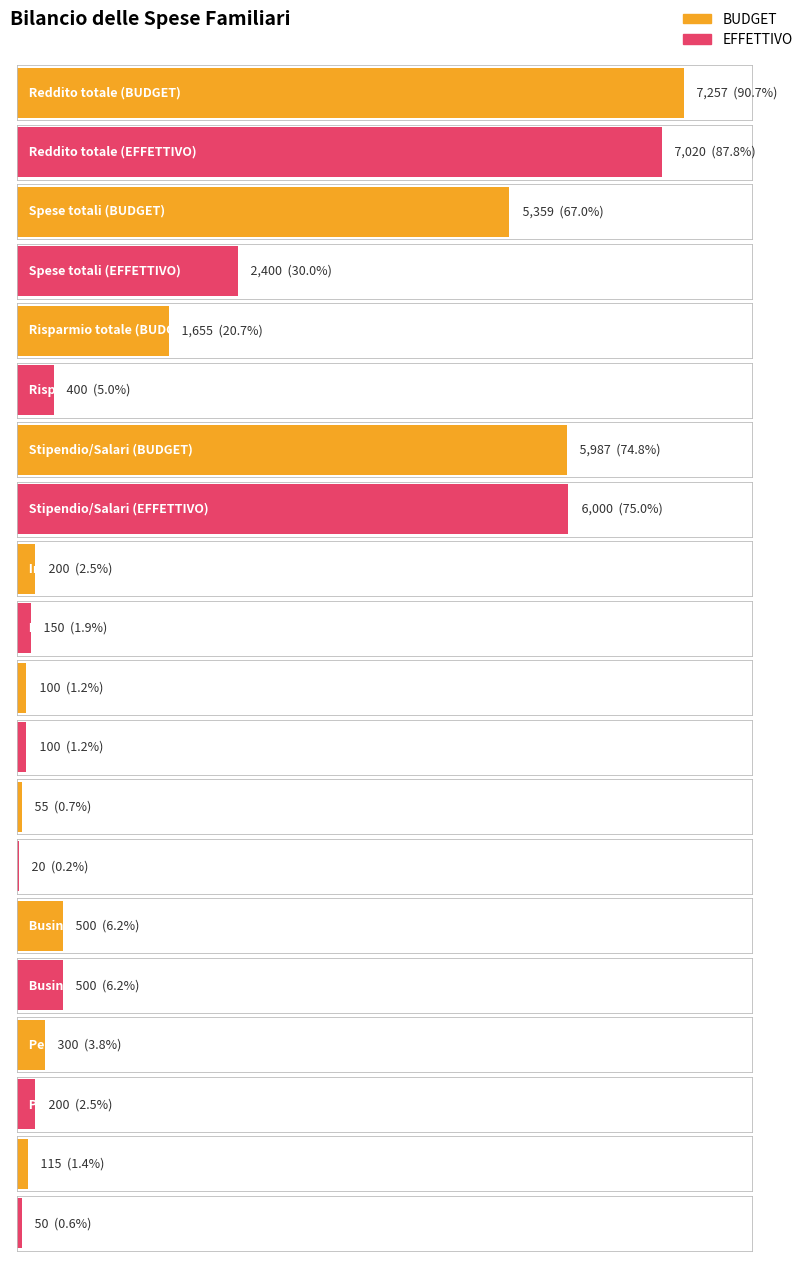

Which series has the largest total across all categories?

BUDGET